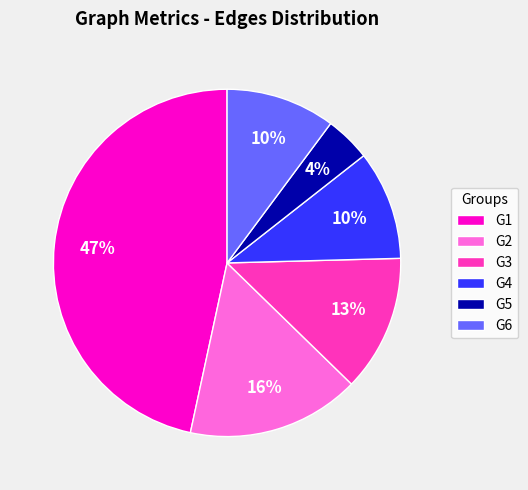

Between G1 and G5, which is larger?

G1